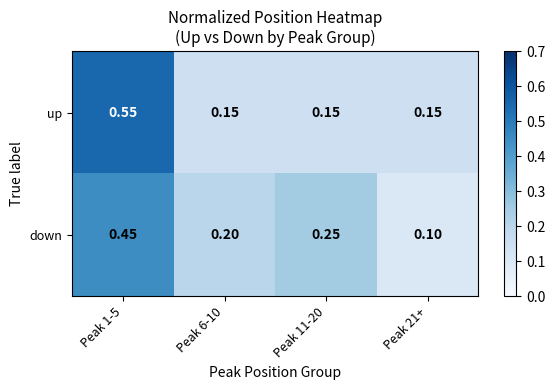

Which series changed the most between Peak 6-10 and Peak 11-20?

down